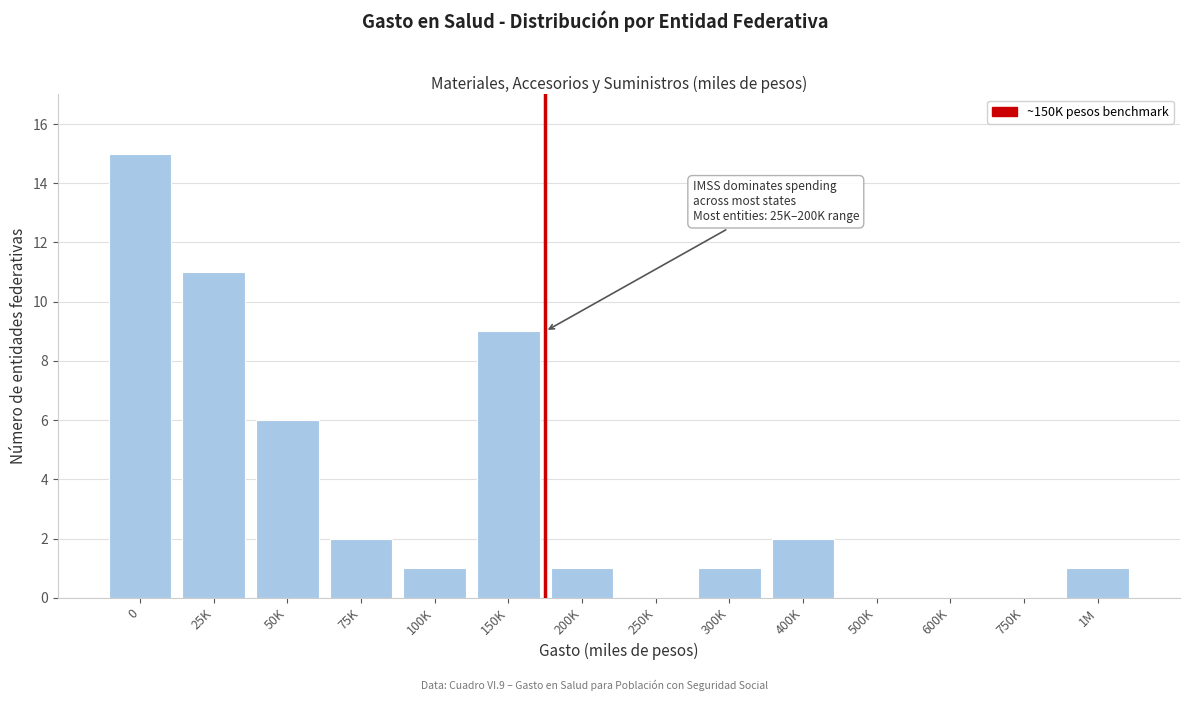

Reading left to right, list all the values displayed in this chart.

0=15	25K=11	50K=6	75K=2	100K=1	150K=9	200K=1	250K=0	300K=1	400K=2	500K=0	600K=0	750K=0	1M=1